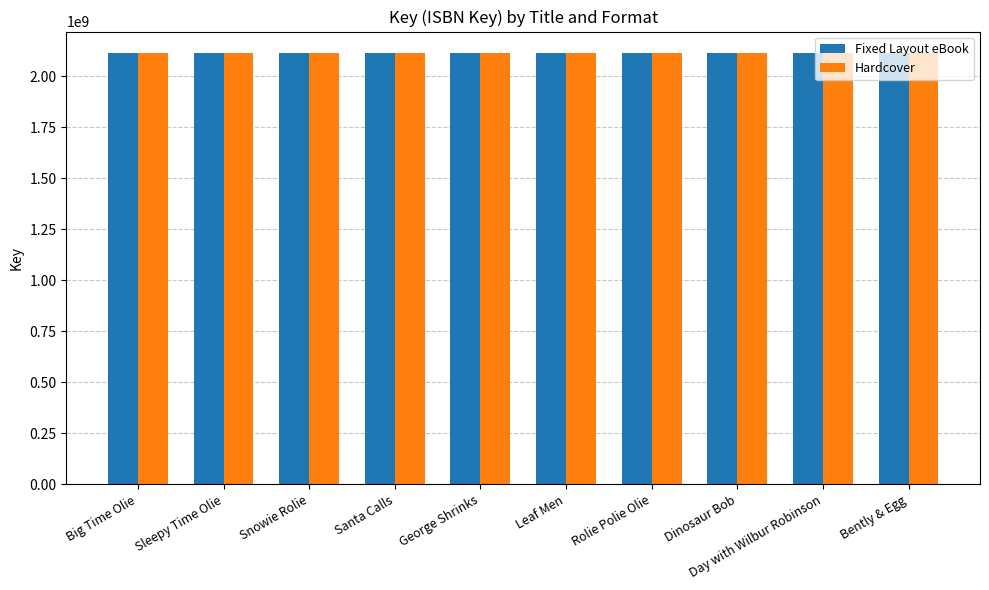

What is the total value across all series at Rolie Polie Olie?

4226198876